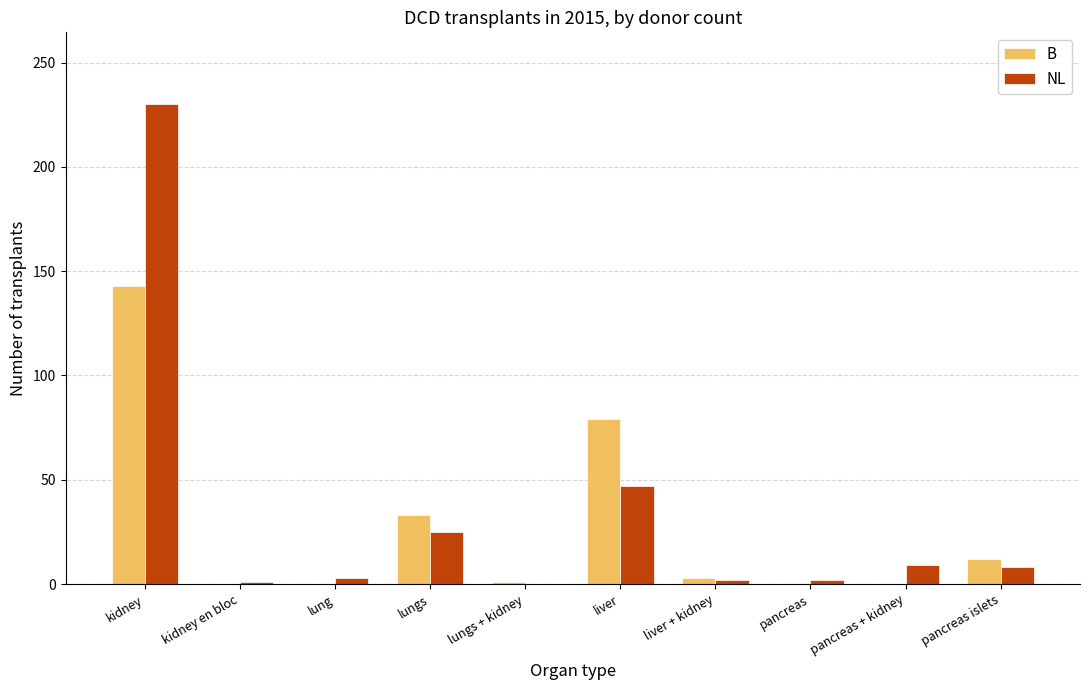

The value of B at pancreas is 56. True or false?

False